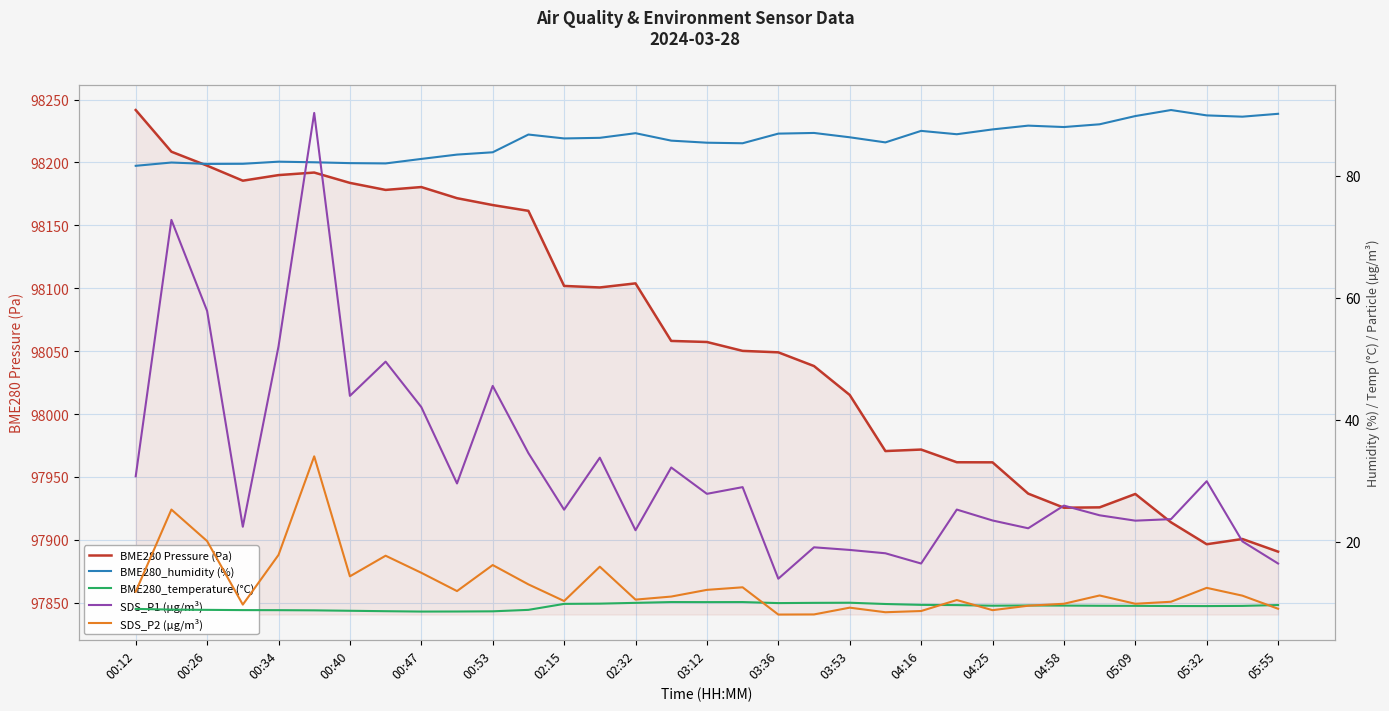

How many intersections are there between BME280_temperature (°C) and SDS_P2 (µg/m³)?

5